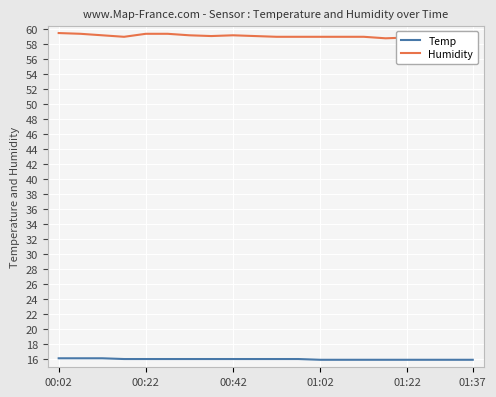

What is the maximum value for Temp?

16.1